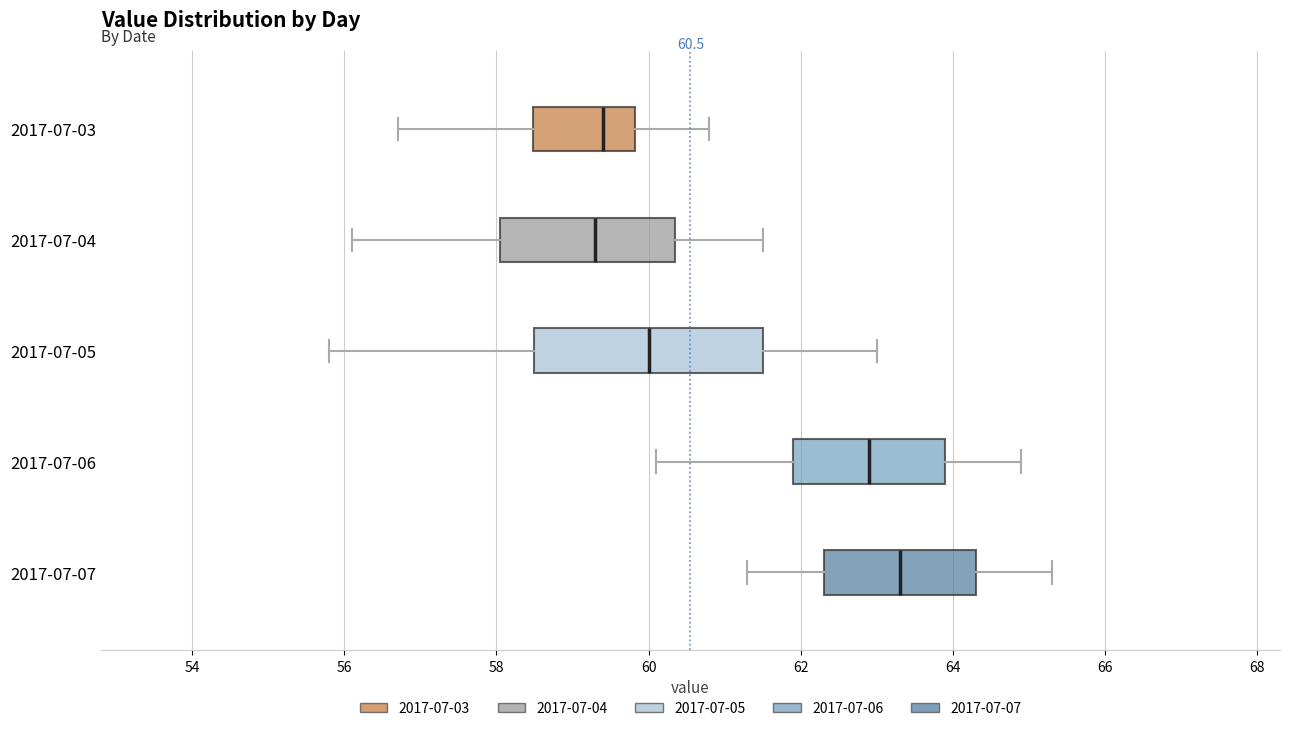

Which box is the widest, from its left edge to its right edge?

2017-07-05